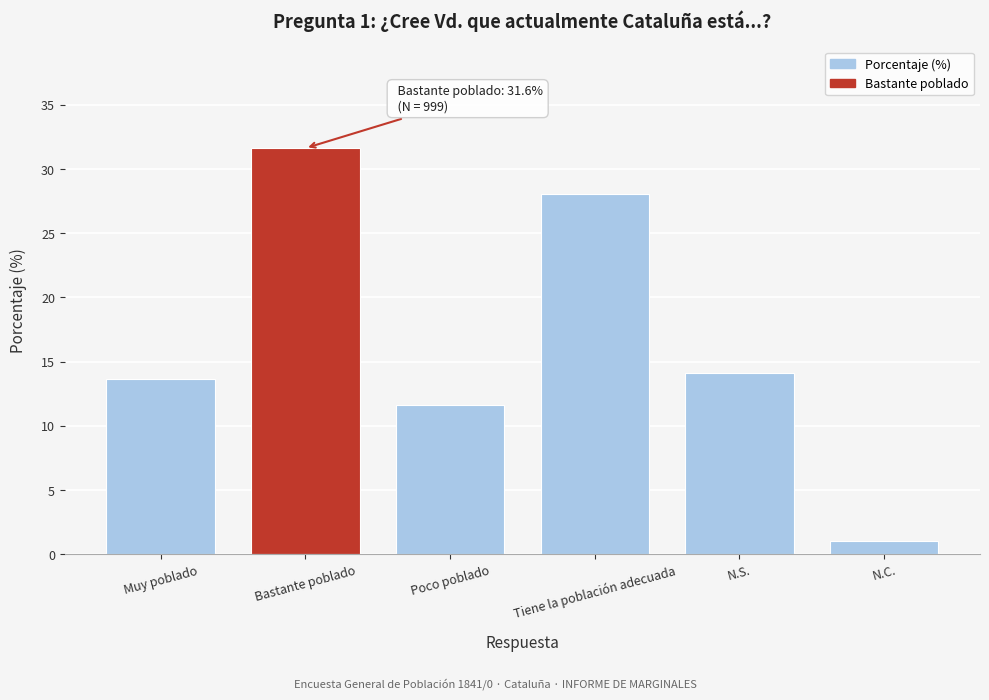

Reading right to left, transcribe all the data shown in this chart.

1.0	14.1	28.0	11.6	31.6	13.6